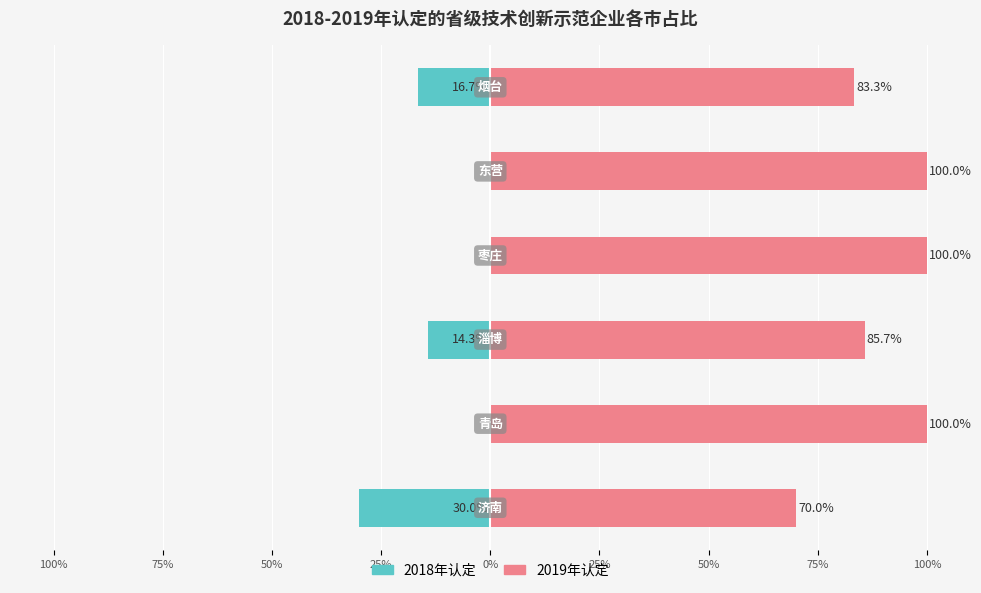

The value of 2018年认定 at 100% is -30.0. True or false?

True